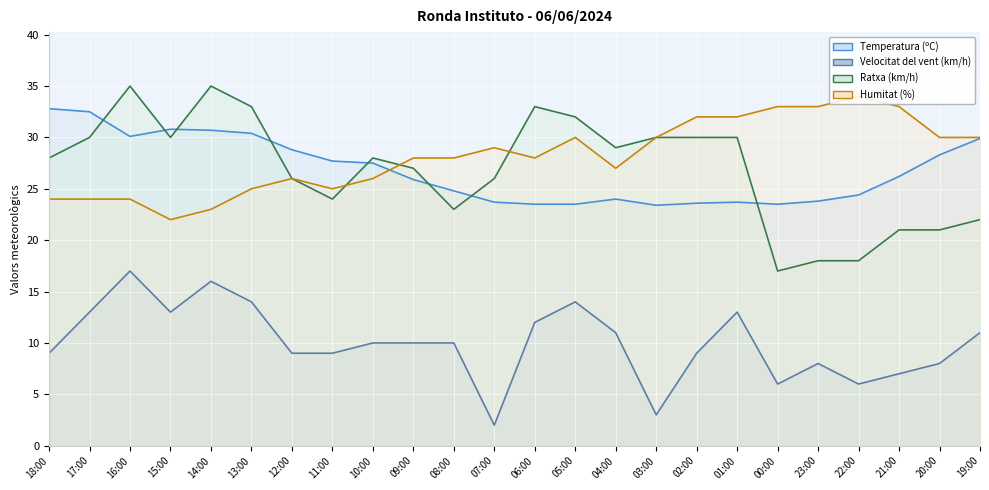

What is the label of the 15th point from the right?

09:00